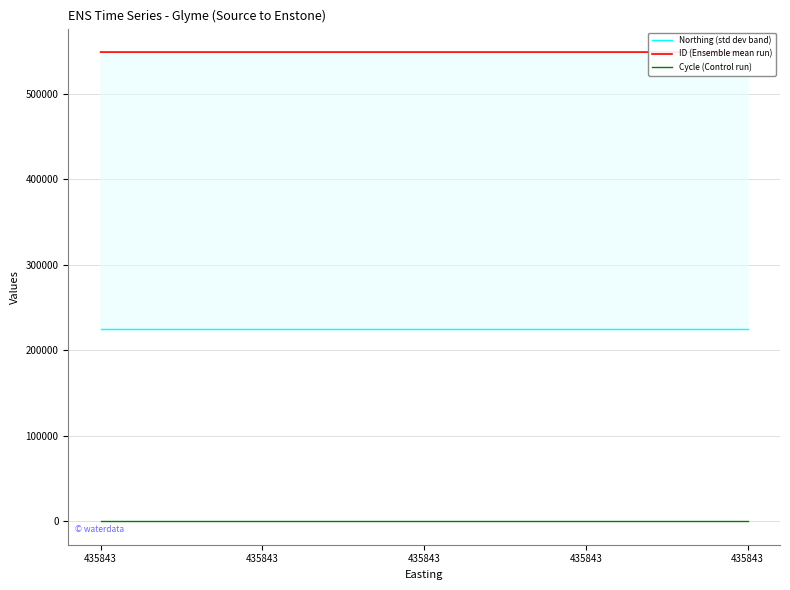

What is the approximate value of ID (Ensemble mean run) at 435843?

548975